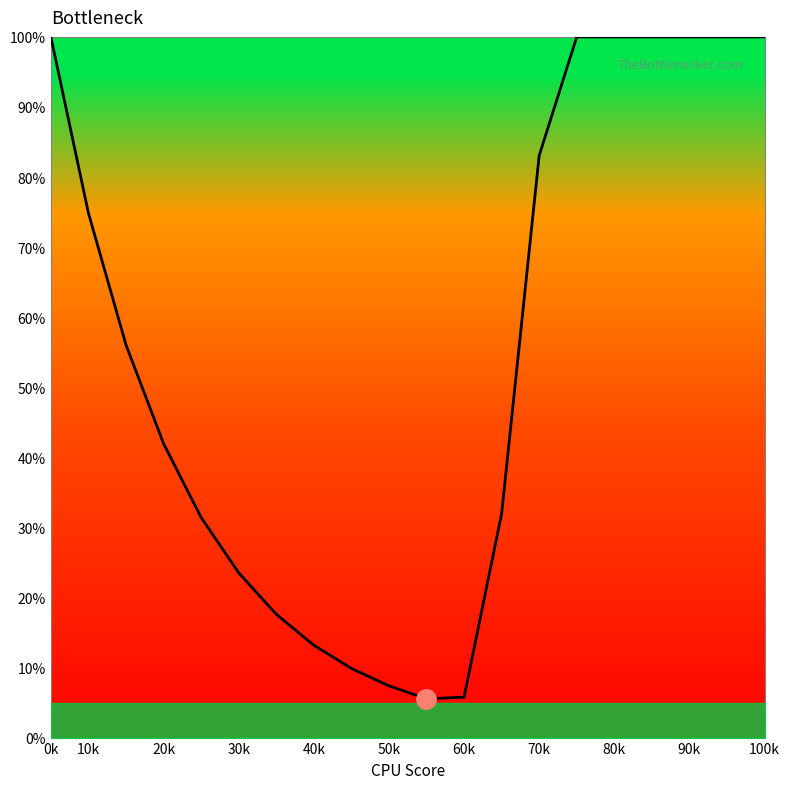

What is the difference between the second highest and minimum values?

94.5